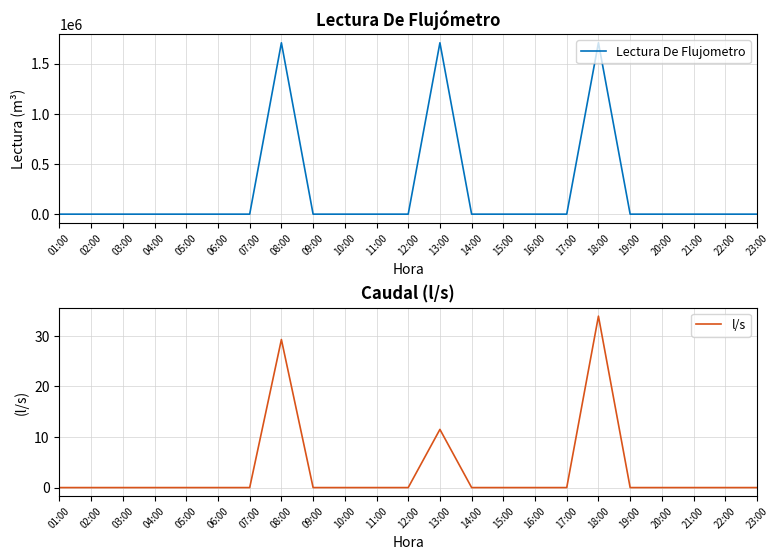

How many categories are shown in the chart?

23